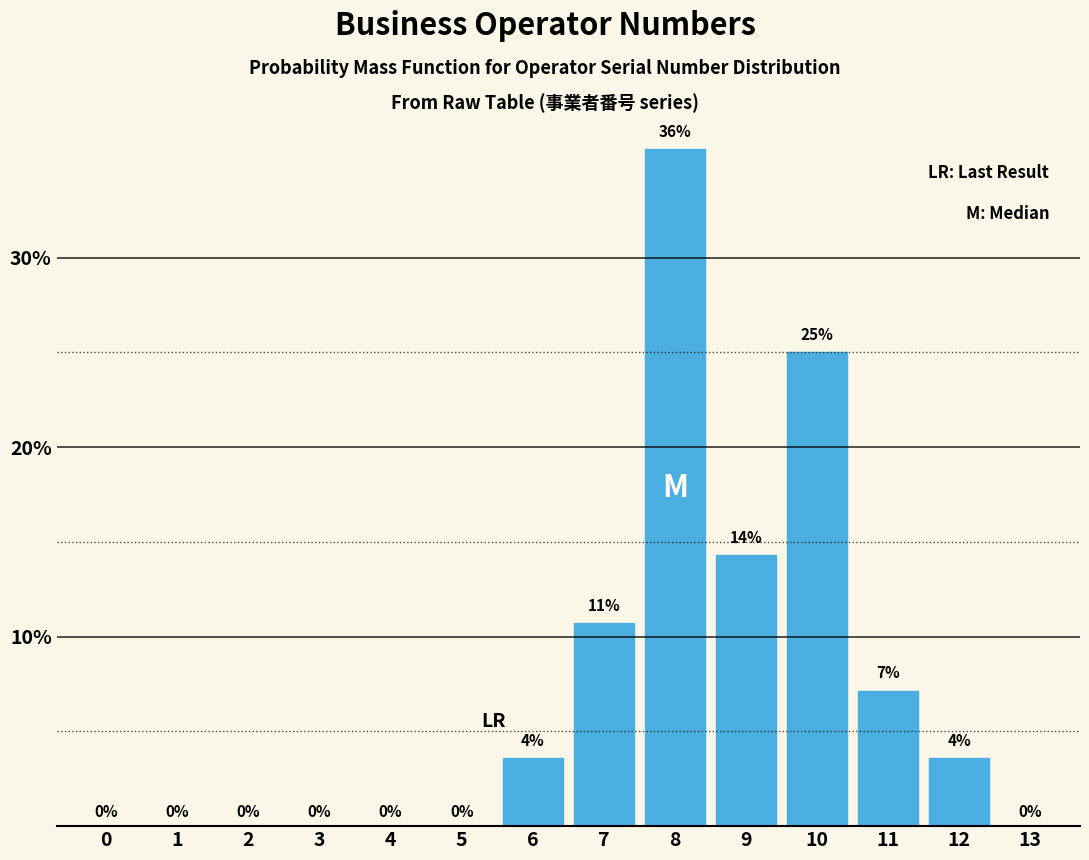

Is it true that the value at 2 is 16.9?

False